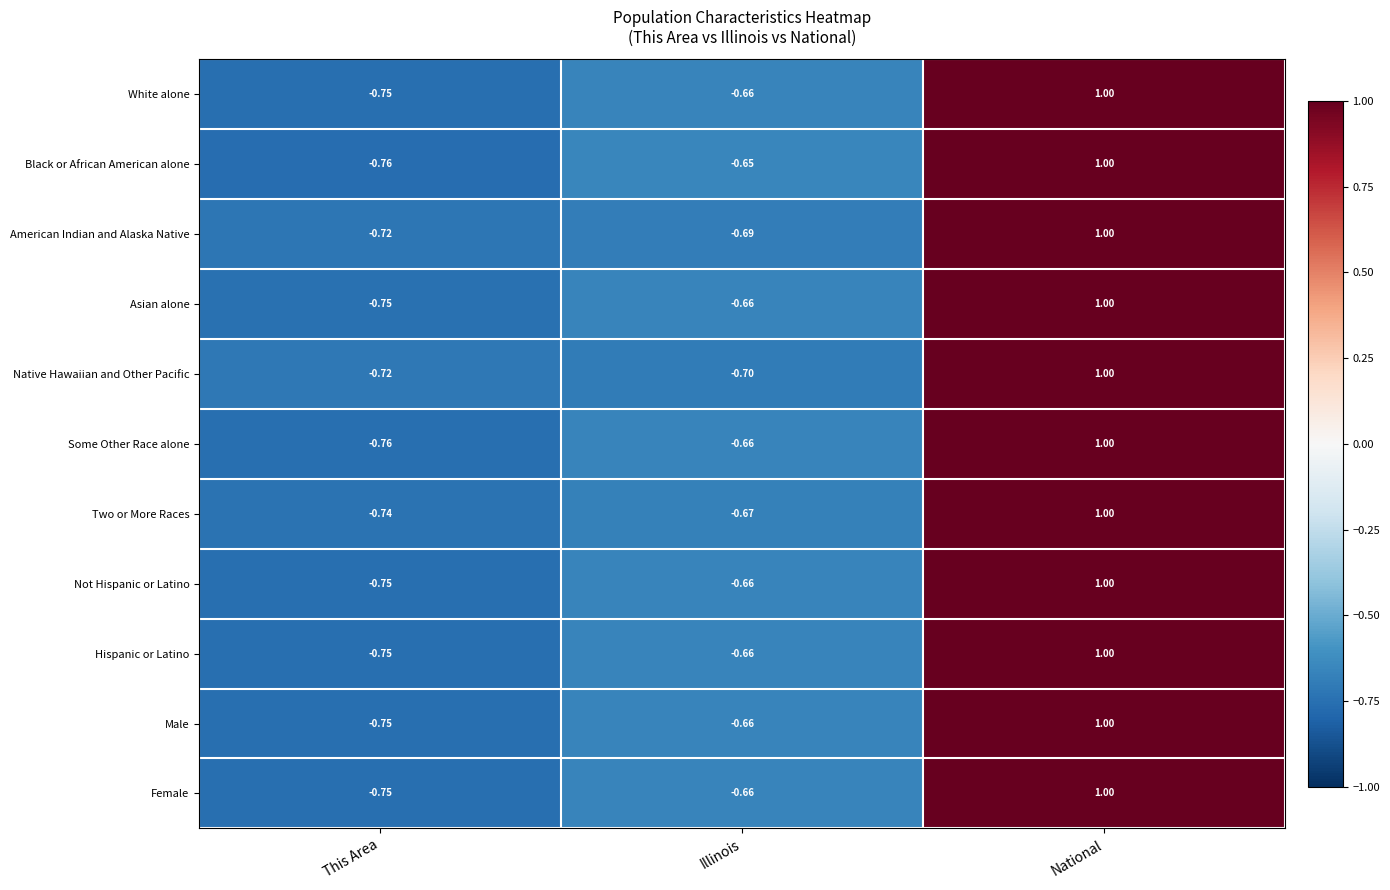

Where does the Hispanic or Latino series first go above 0?

National